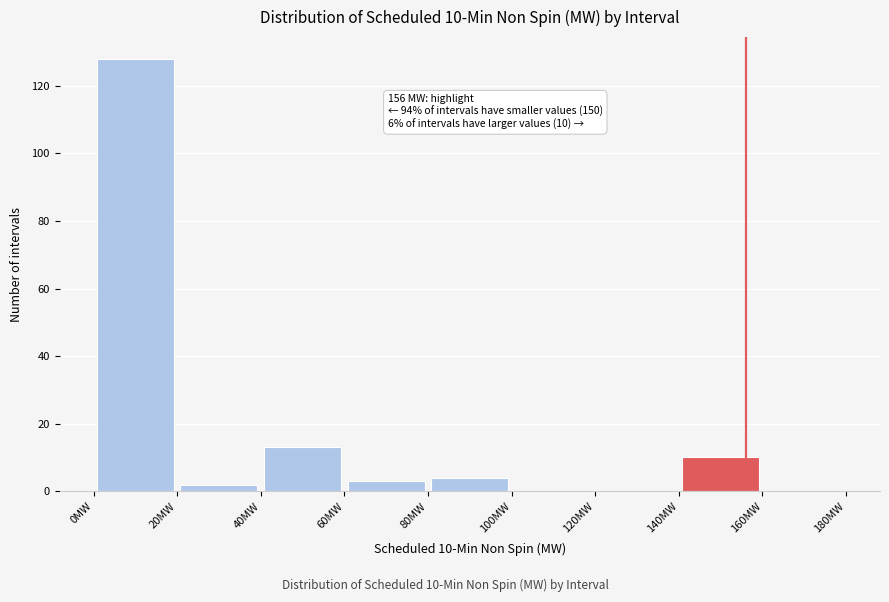

Over which range of the x-axis is the bar tallest?

0 to 20